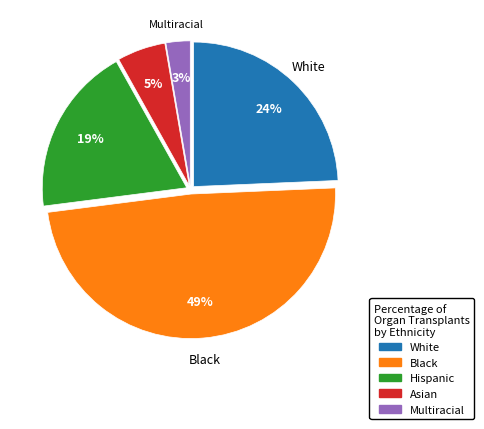

Between Black and Asian, which is larger?

Black